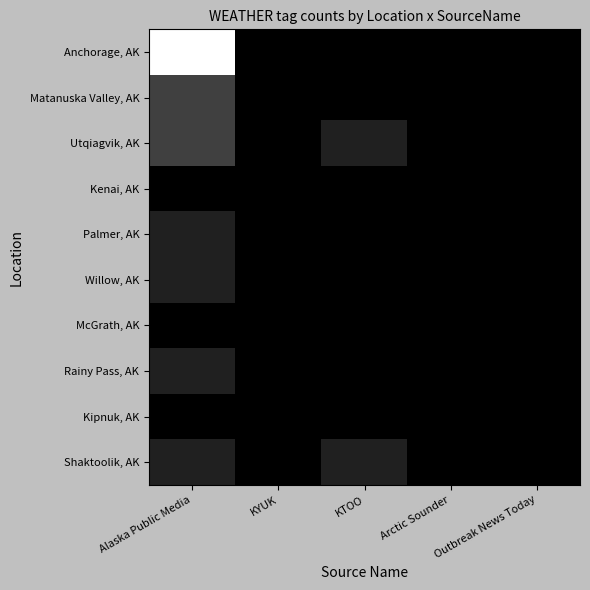

What is the maximum value shown in the chart?

8